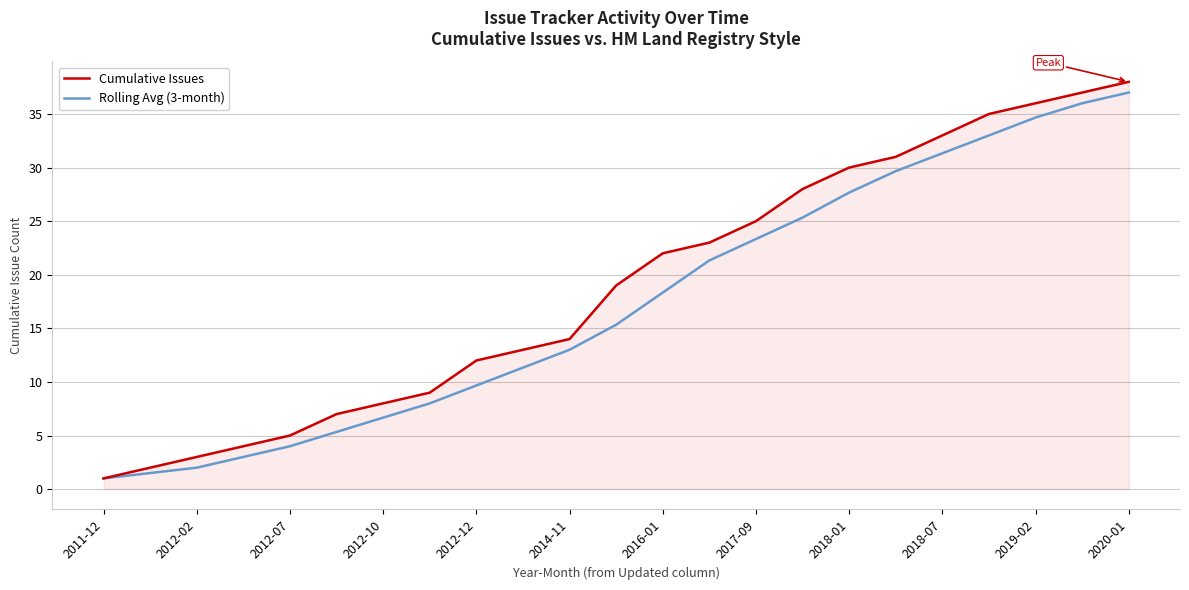

Which series has the largest range (max minus min)?

Cumulative Issues